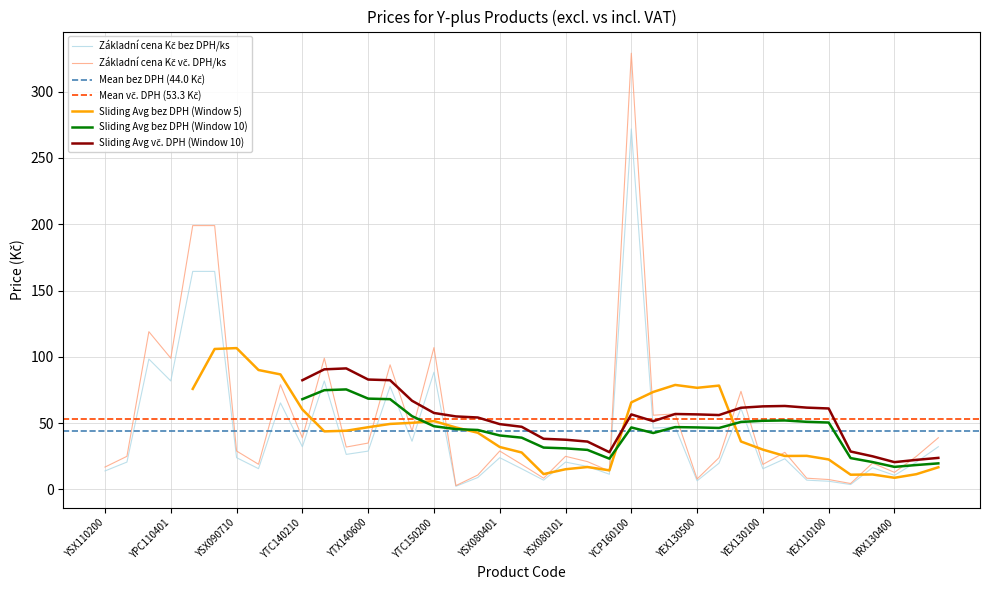

True or false: Základní cena Kč vč. DPH/ks and Základní cena Kč bez DPH/ks intersect in this chart.

False